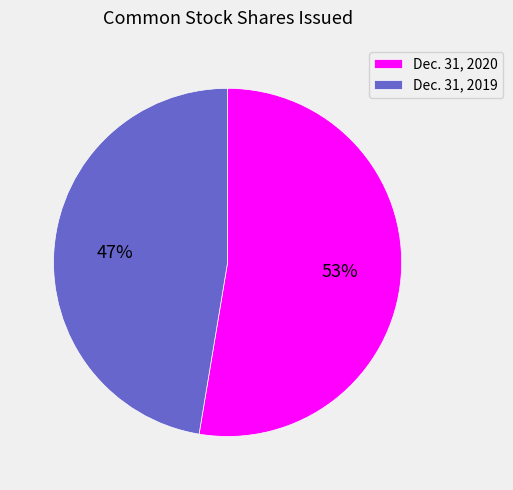

Which has a higher value, Dec. 31, 2019 or Dec. 31, 2020?

Dec. 31, 2020